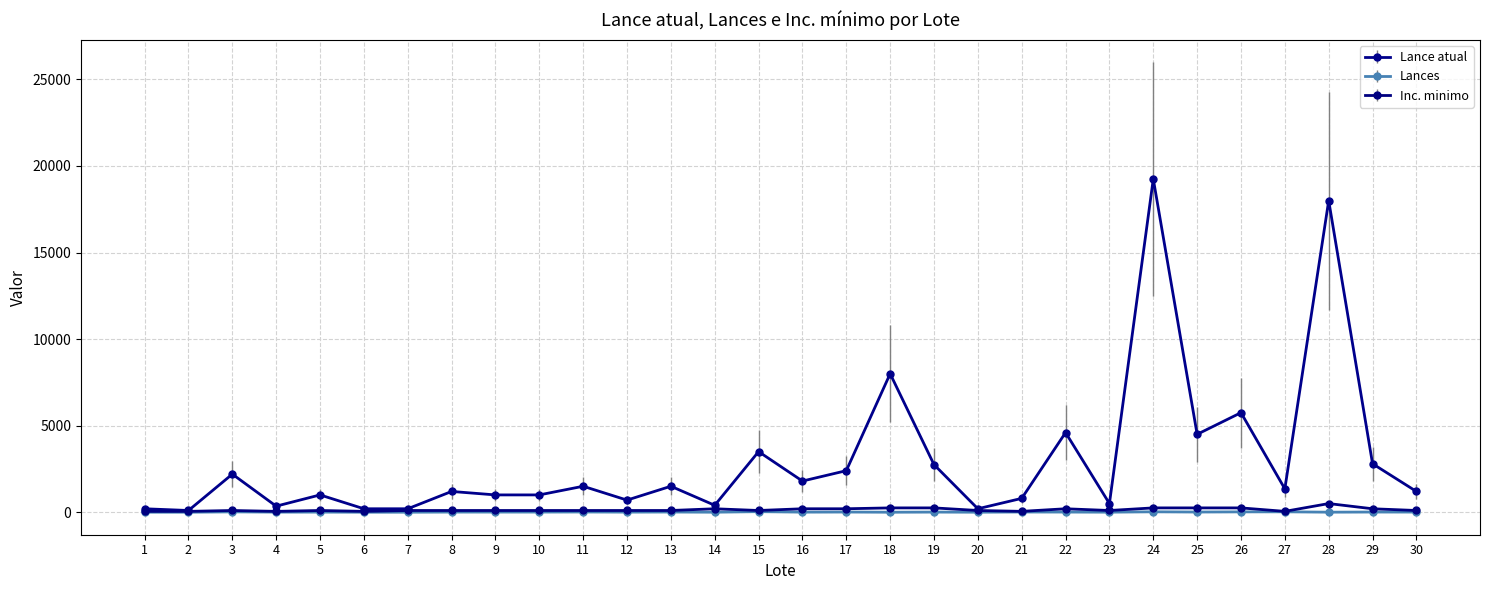

What is the value of the Inc. minimo point at the 20th from the left?

100